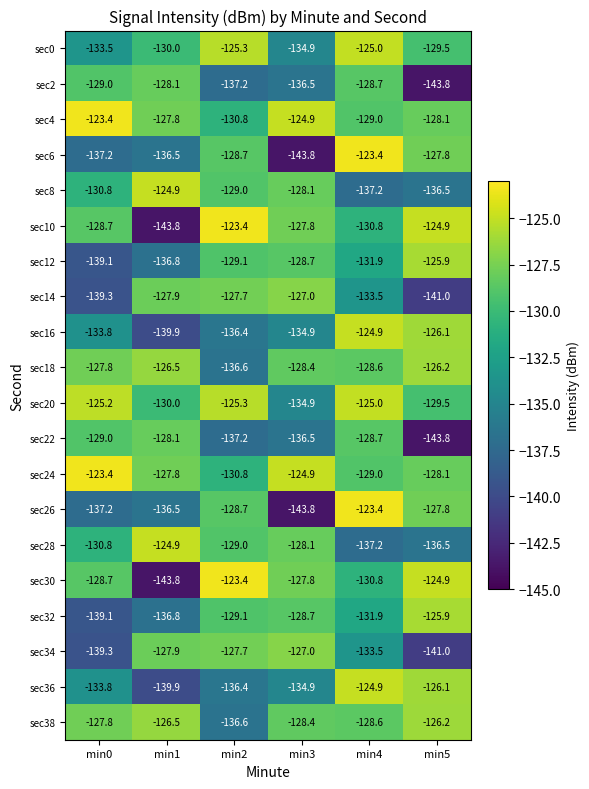

What is the total value across all series at min1?

-2644.4